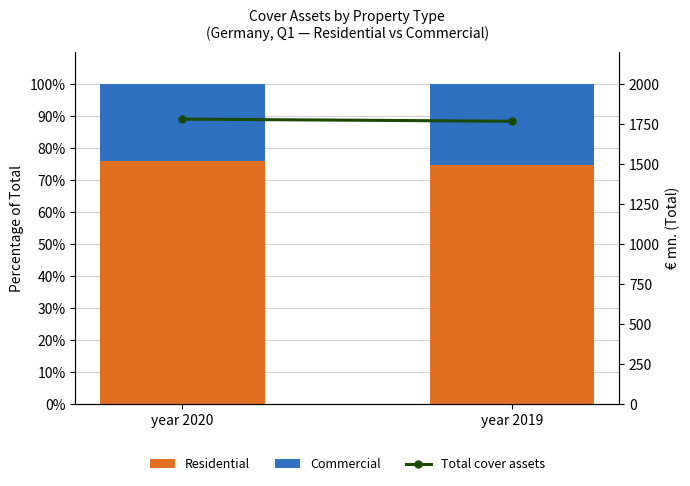

Reading left to right, extract all data points from this chart.

Residential (filled): year 2020=75.9	year 2019=74.8
Commercial (unfilled): year 2020=24.1	year 2019=25.2
Total cover assets: year 2020=1780.6	year 2019=1767.1